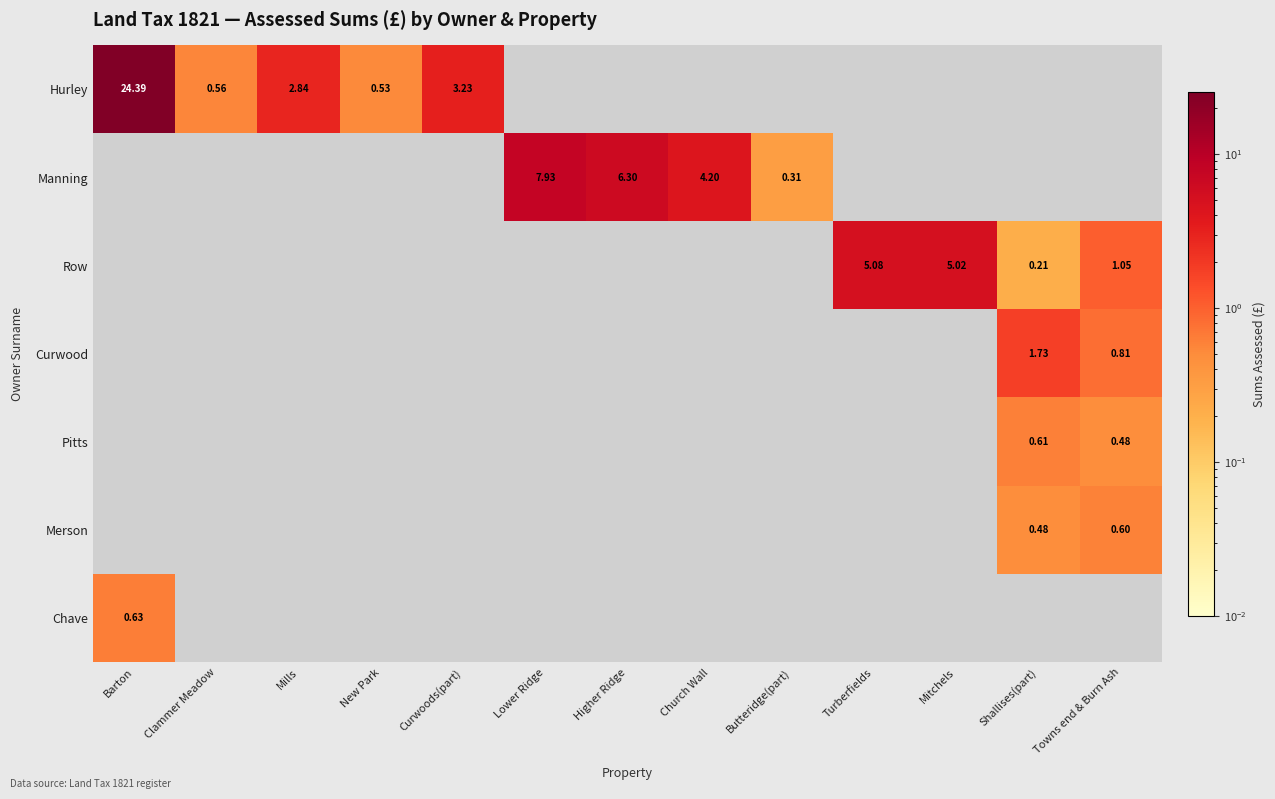

Which series has the largest total across all categories?

Hurley